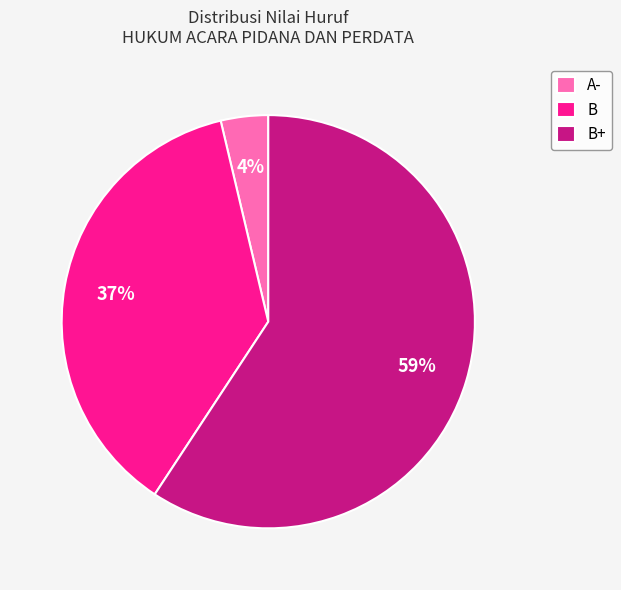

Does B+ represent more than half of the total?

Yes